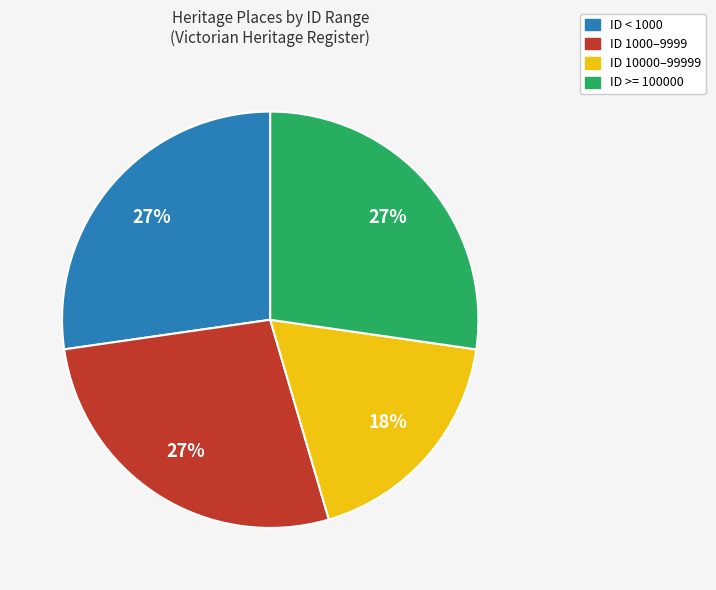

Count the number of slices in the pie.

4